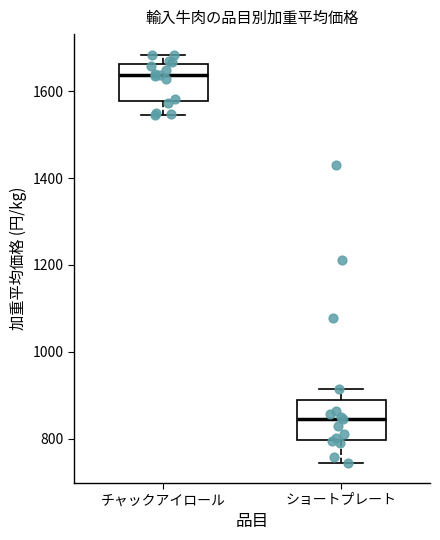

Where does the upper whisker of the box for ショートプレート end on the y-axis? The values are not printed on the chart, so give them approximately, as read against the axis.

920